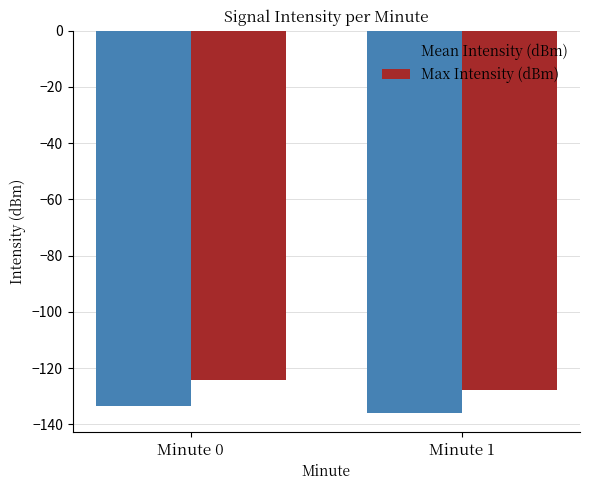

Which series has the widest spread of values?

Max Intensity (dBm)